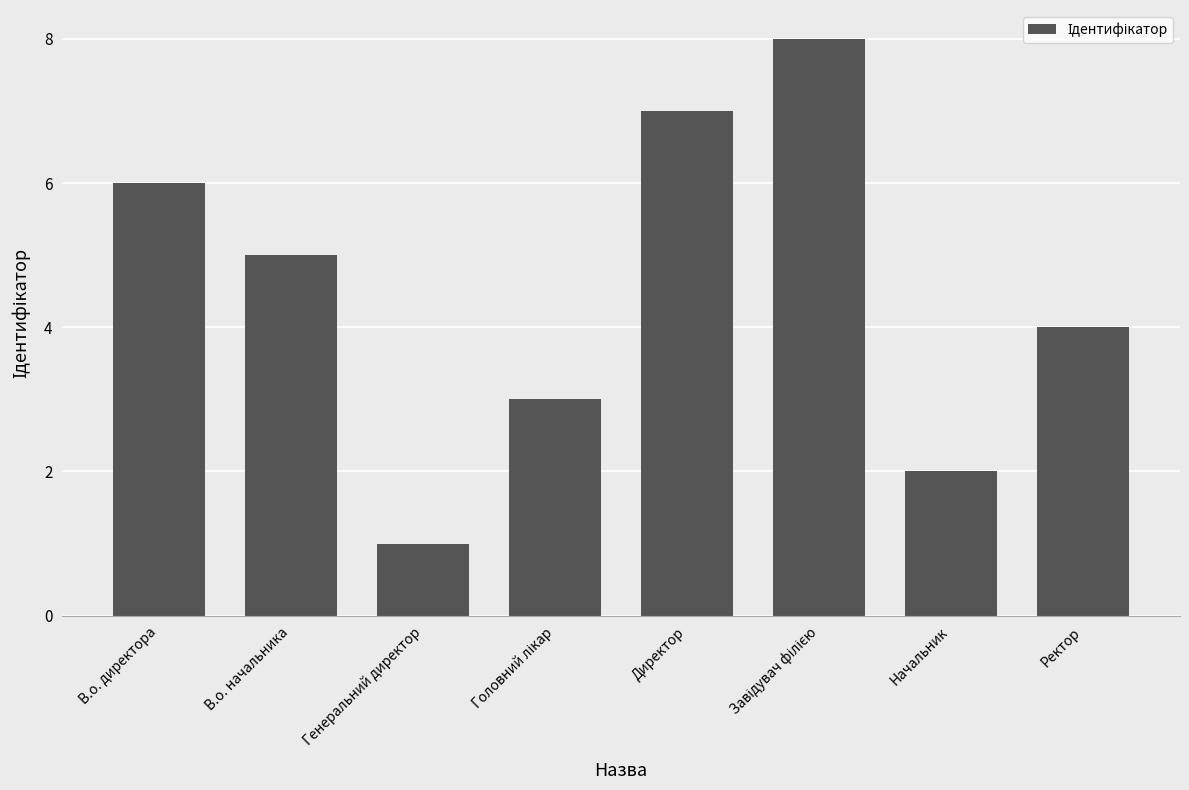

The value at Генеральний директор is 2. True or false?

False